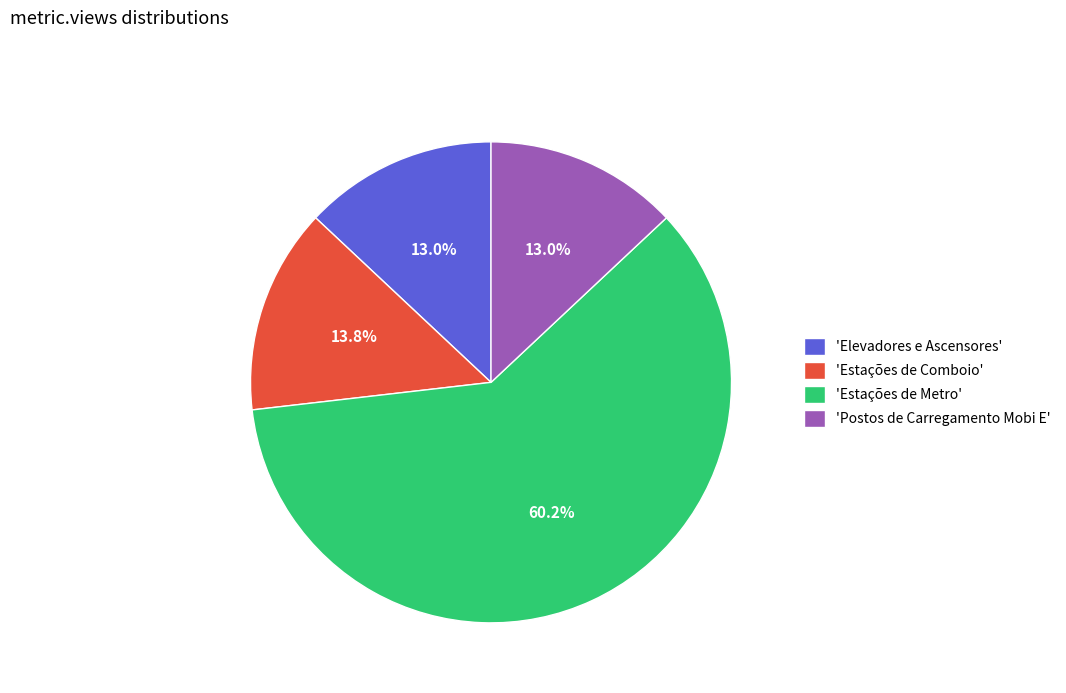

Combined, what portion of the pie is 'Postos de Carregamento Mobi E' and 'Estações de Comboio'?

26.8%